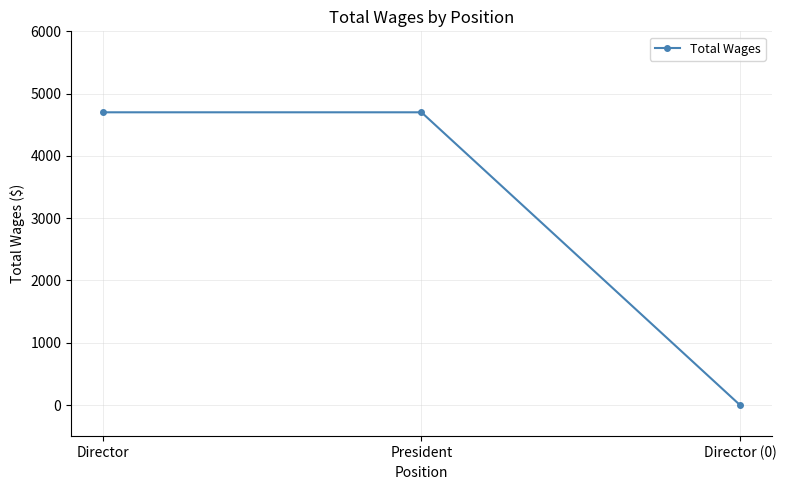

Reading left to right, list all the values displayed in this chart.

Director=4700	President=4700	Director (0)=0